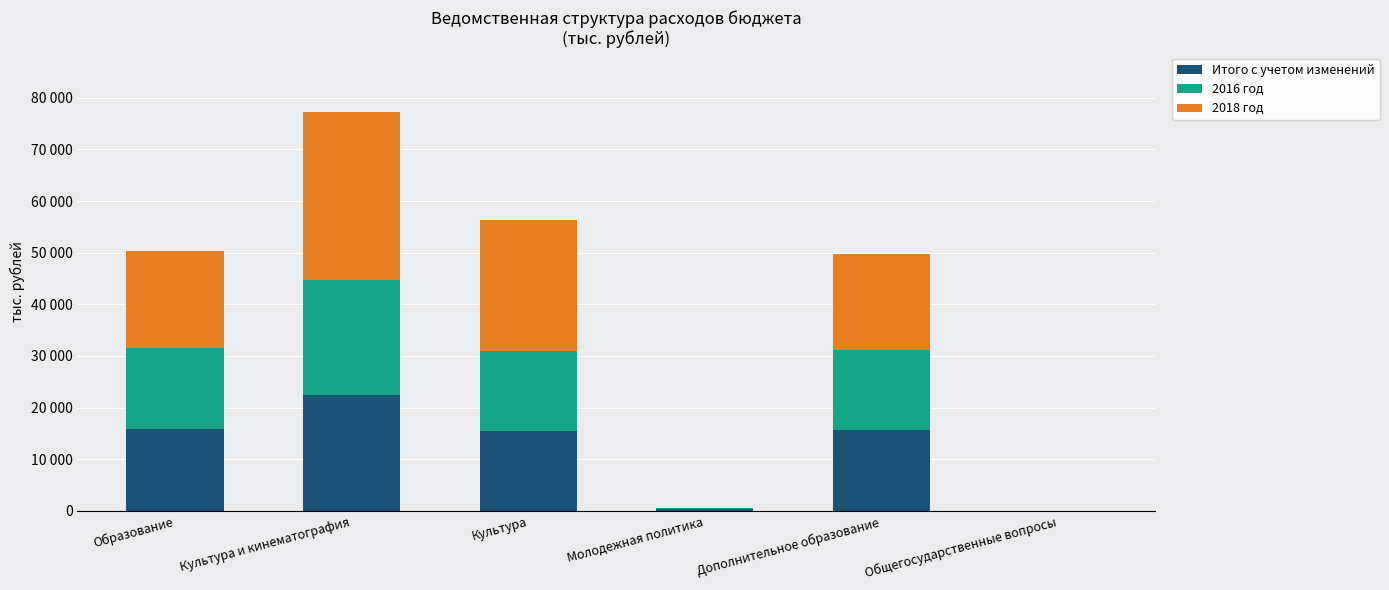

Are the bars horizontal?

No